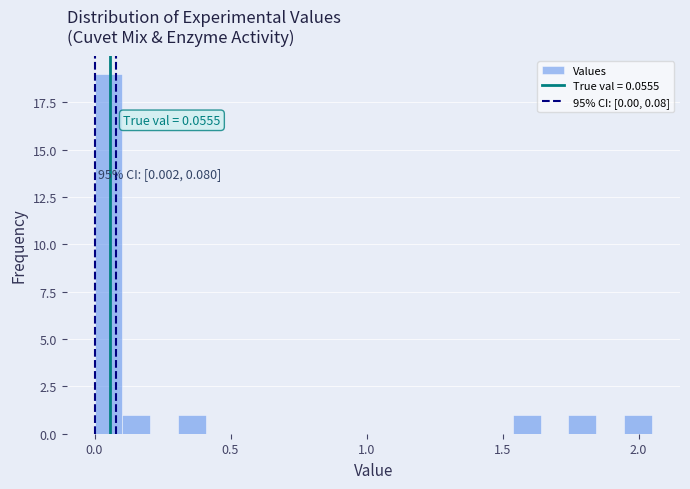

Read against the x-axis, roughly where is the centre of the tallest bar?

0.05